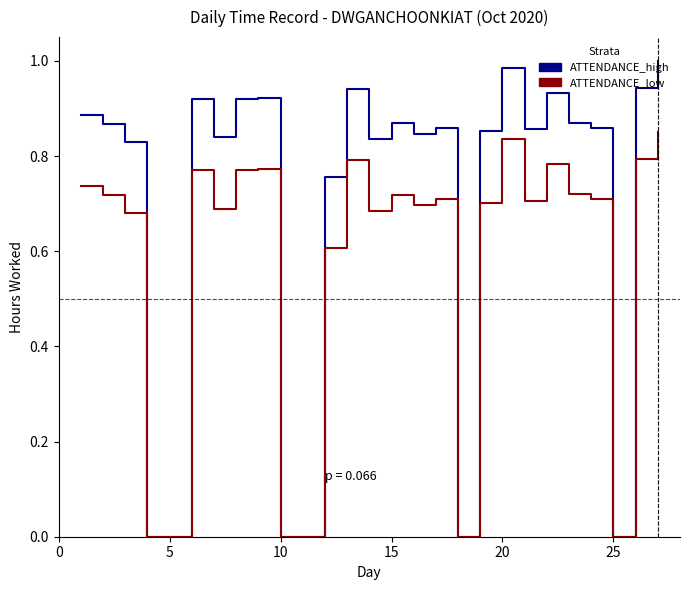

Which series has the largest total across all categories?

ATTENDANCE_high